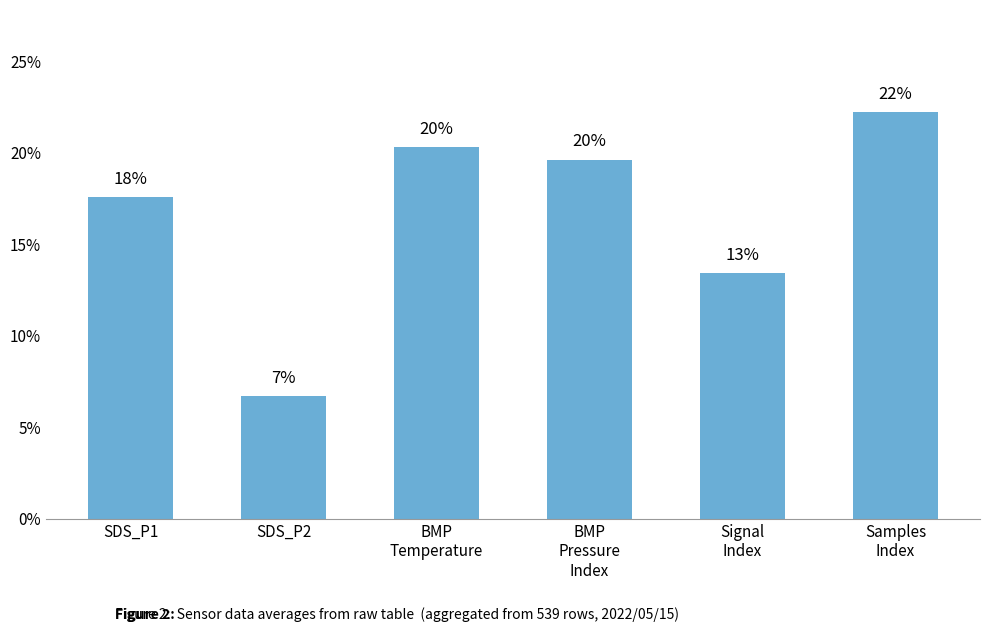

How many bars are there in total?

6